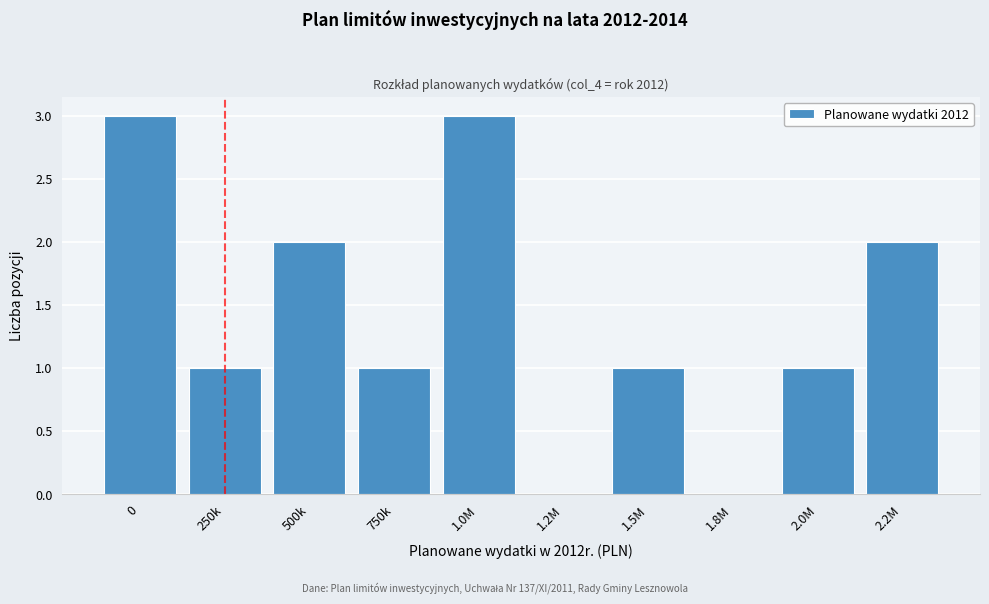

Reading left to right, transcribe all the data shown in this chart.

0=3	250k=1	500k=2	750k=1	1.0M=3	1.2M=0	1.5M=1	1.8M=0	2.0M=1	2.2M=2